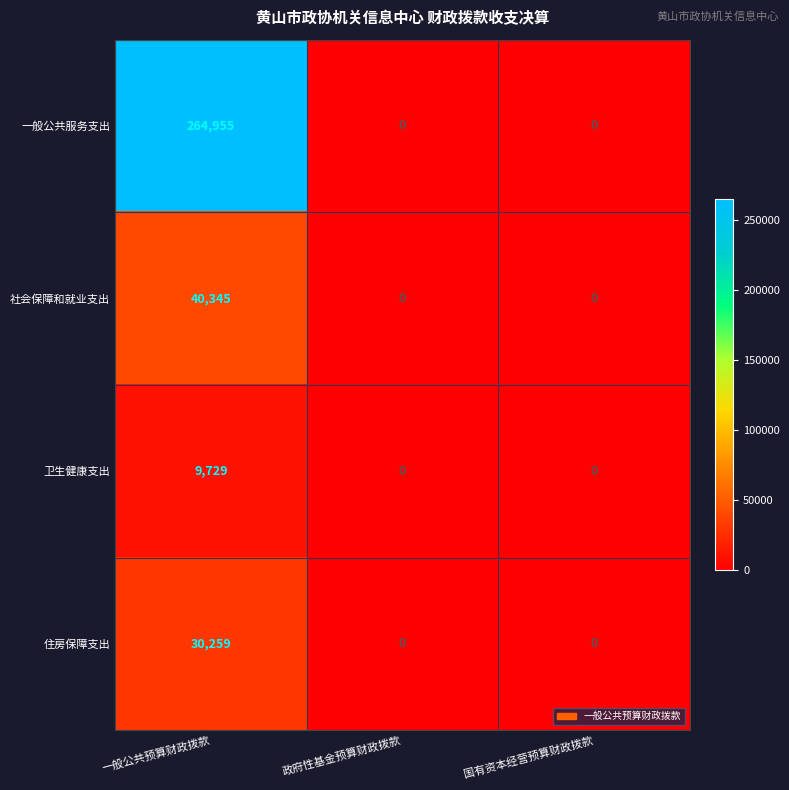

At which category does the chart reach its peak across all series?

一般公共预算财政拨款